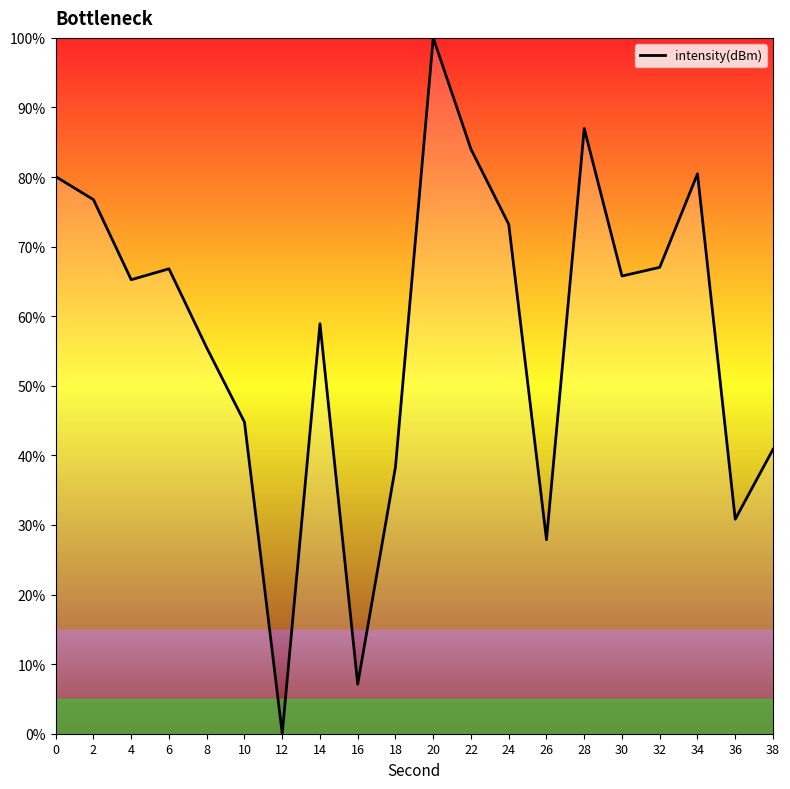

True or false: the data has more than 2 interior local peaks.

True